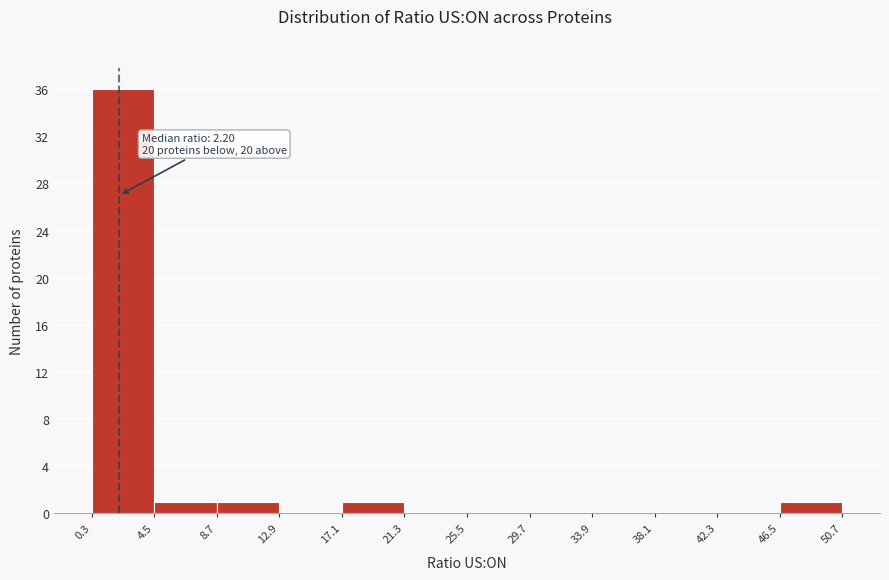

Over which range of the x-axis is the bar tallest?

0.3 to 4.5